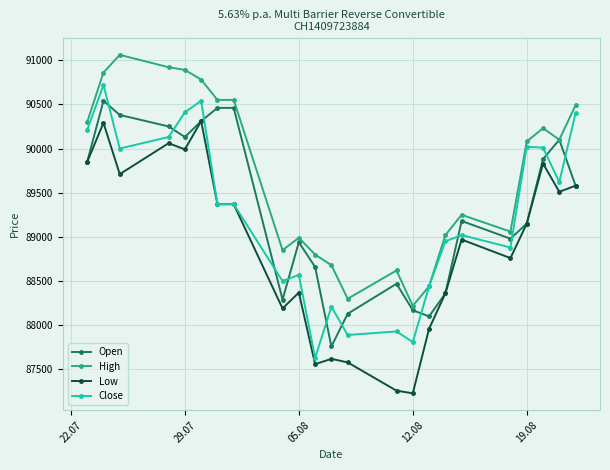

How many data points in Low are less than 89150?

11